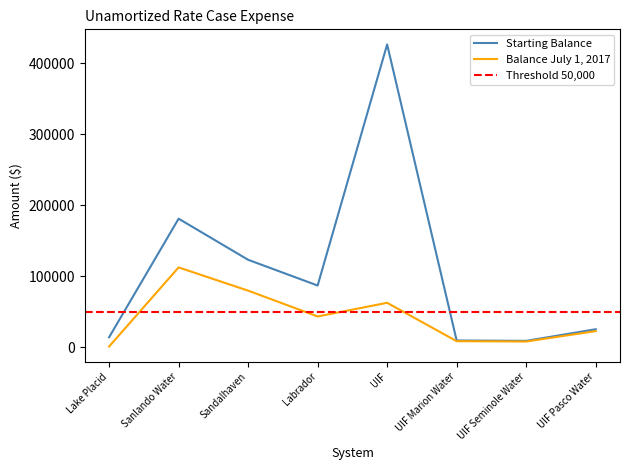

At which category does the chart reach its minimum across all series?

Lake Placid